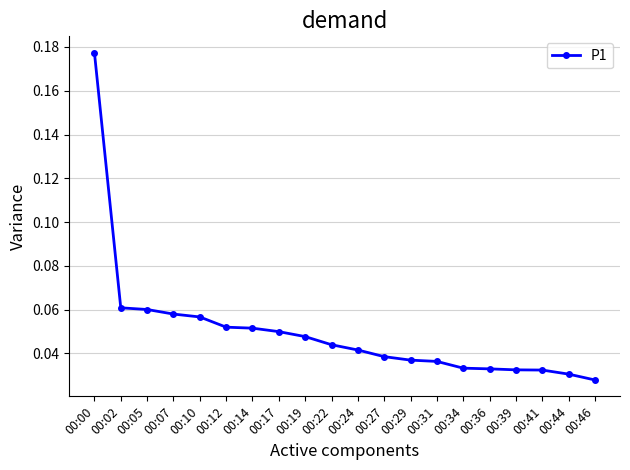

What is the sum of all values?

1.0